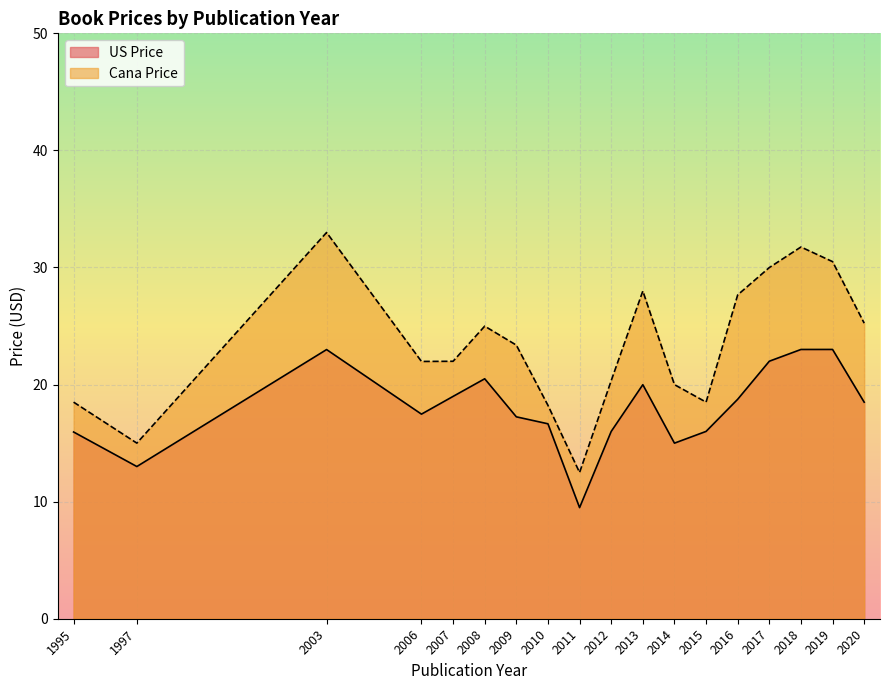

At which label does Cana Price reach its peak?

2003